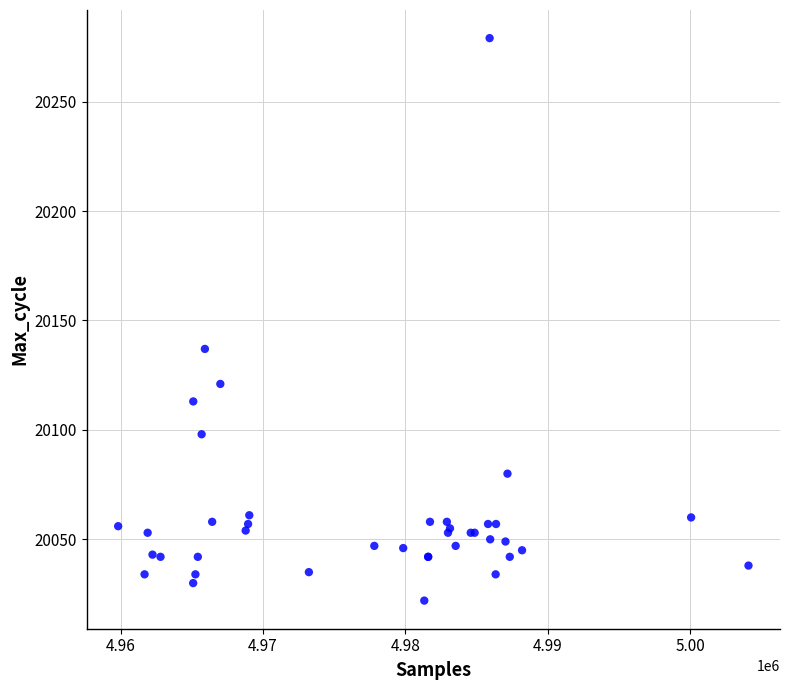

What Y value in the scatter plot is closest to 20150?

20137